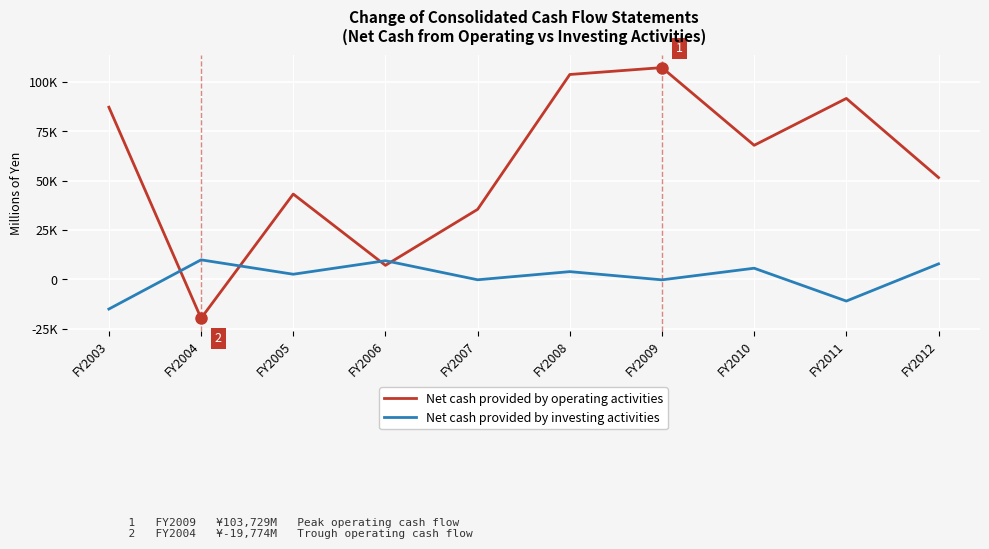

Where do Net cash provided by operating activities and Net cash provided by investing activities first cross each other?

FY2003 and FY2004